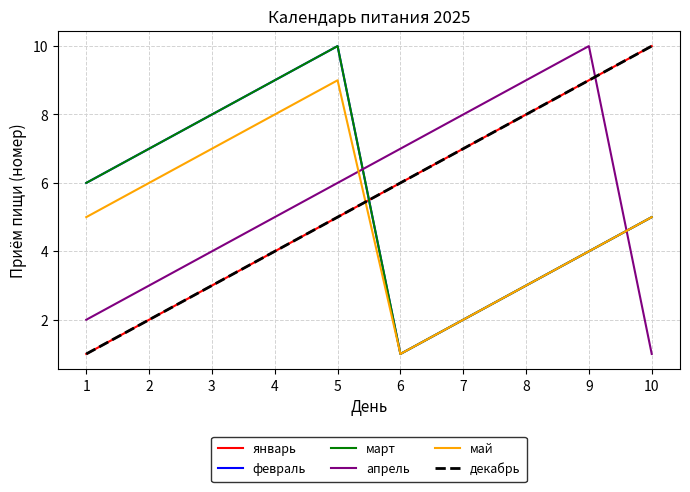

What is the sum of the январь values at 5 and 6?

11